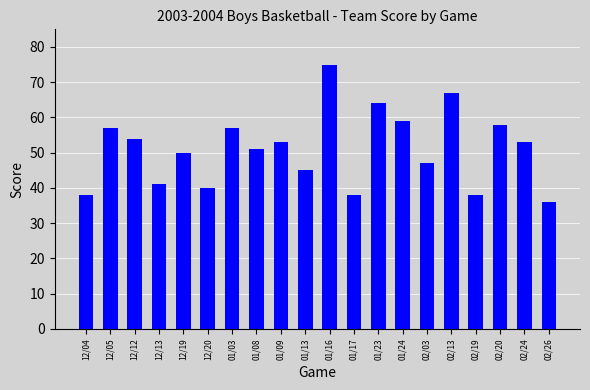

Reading left to right, extract all data points from this chart.

38	57	54	41	50	40	57	51	53	45	75	38	64	59	47	67	38	58	53	36